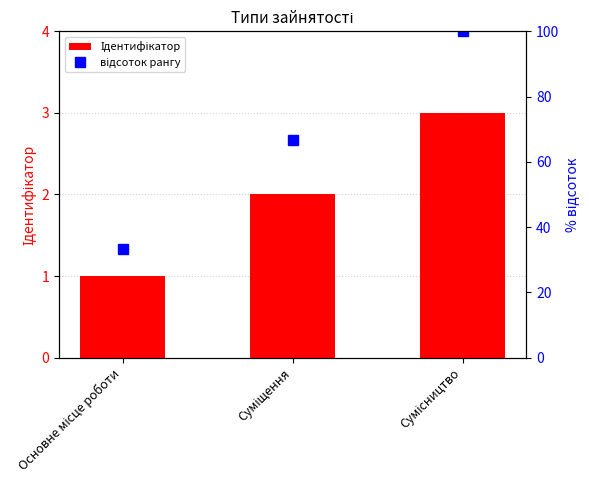

The value at Основне місце роботи is 1. True or false?

True